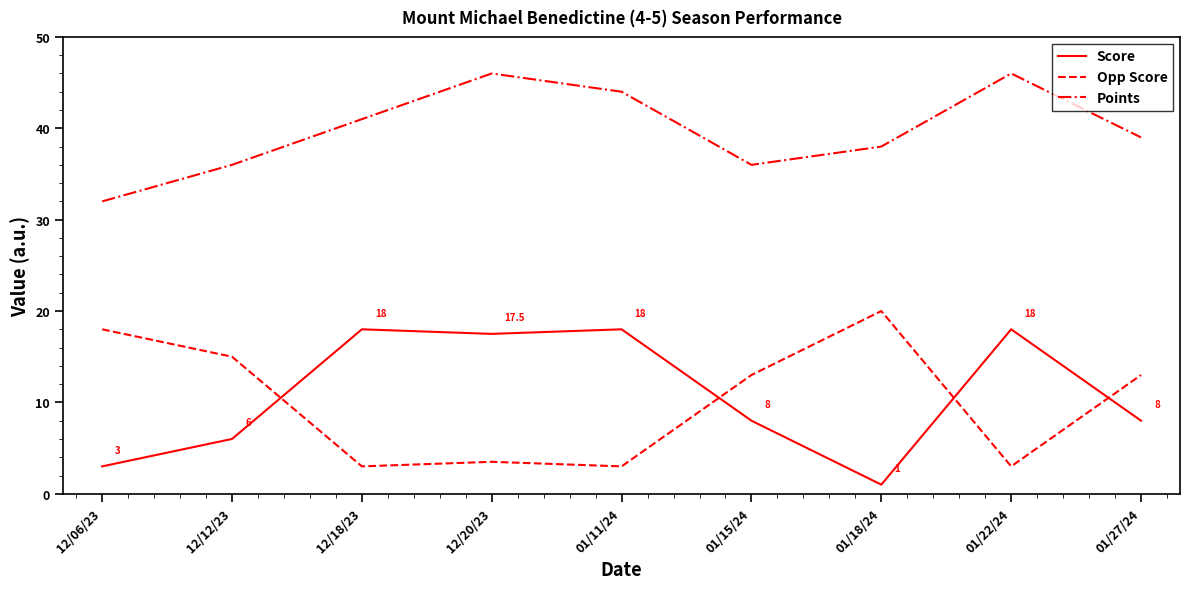

Which series has the largest total across all categories?

Points